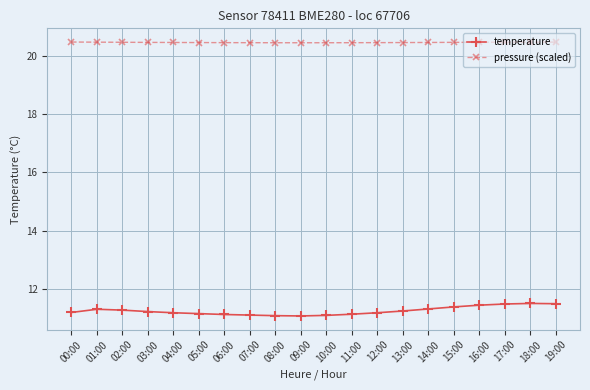

True or false: pressure (scaled) has a value of 32.3 at 12:00.

False